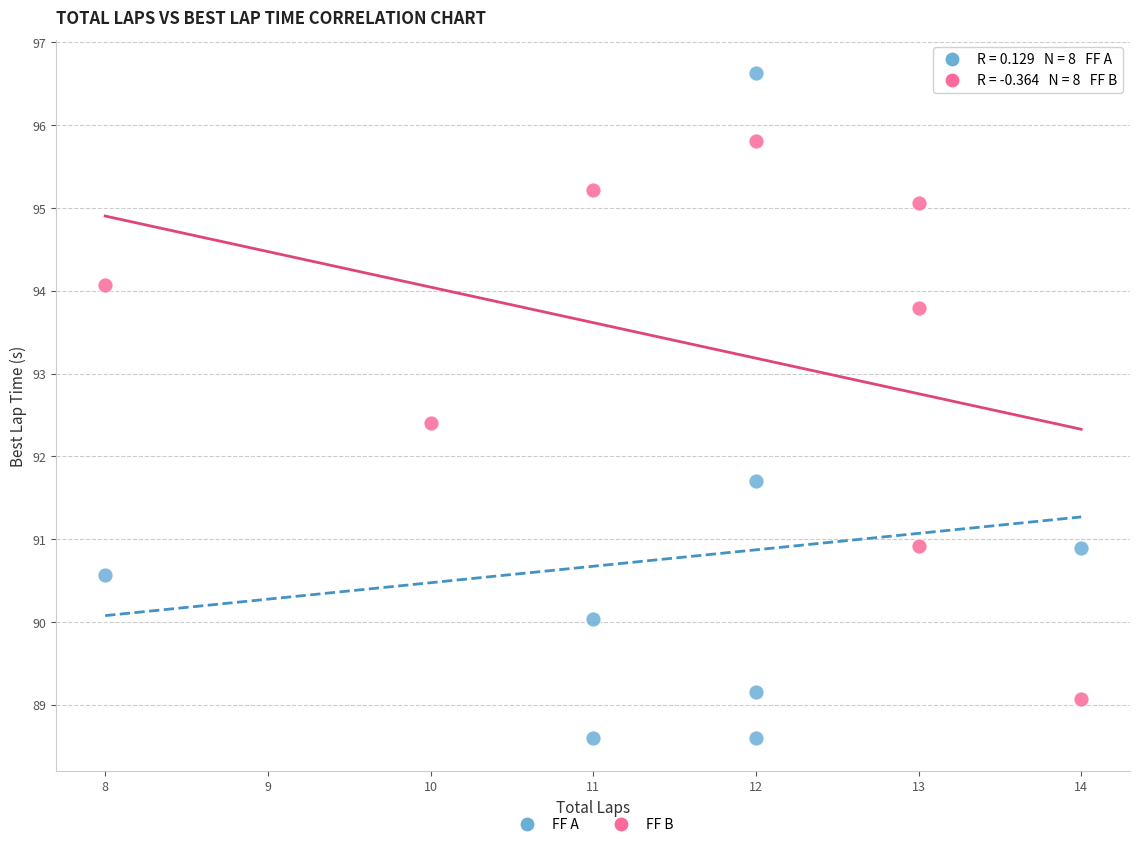

Which series has the widest spread of Y values?

FF A